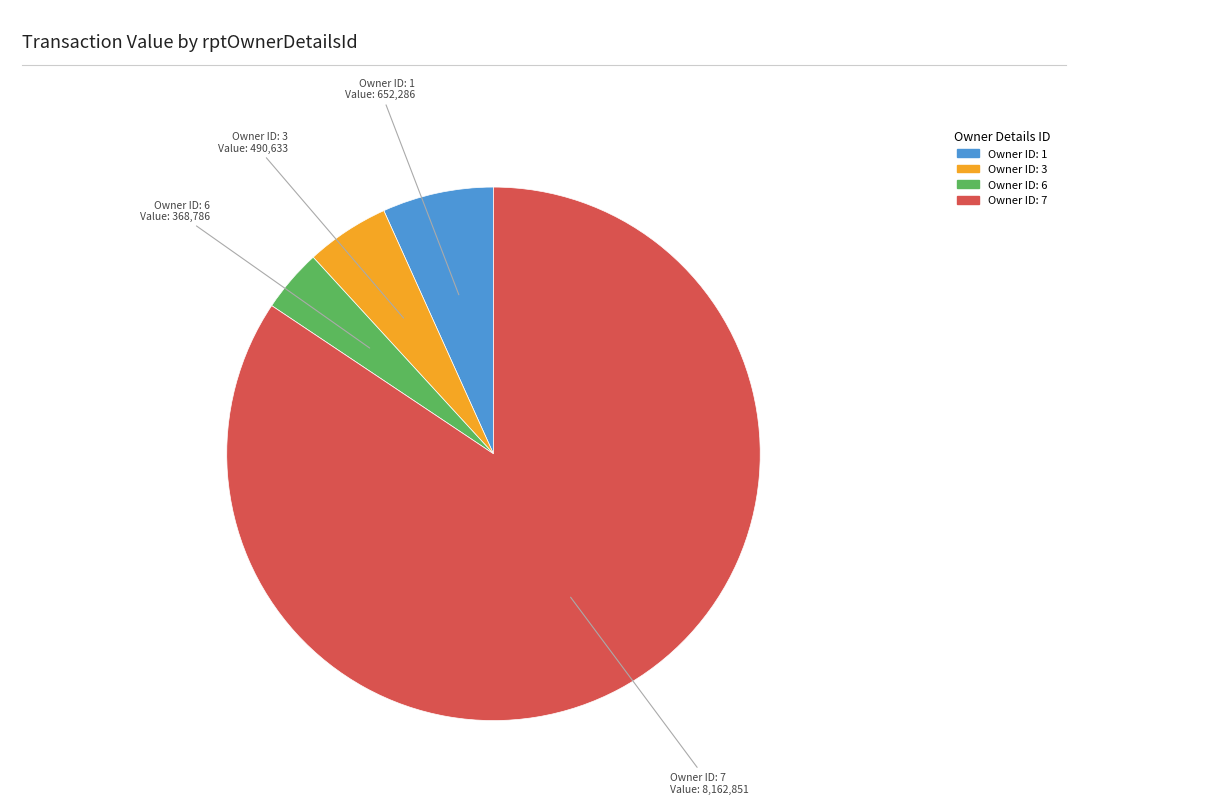

Is there any slice that represents more than half of the pie?

Yes